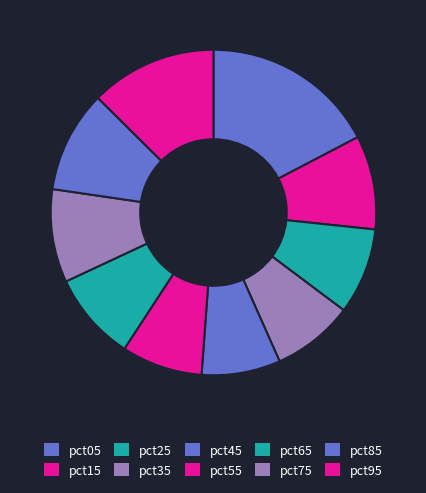

Does pct75 account for over 50% of the chart?

No